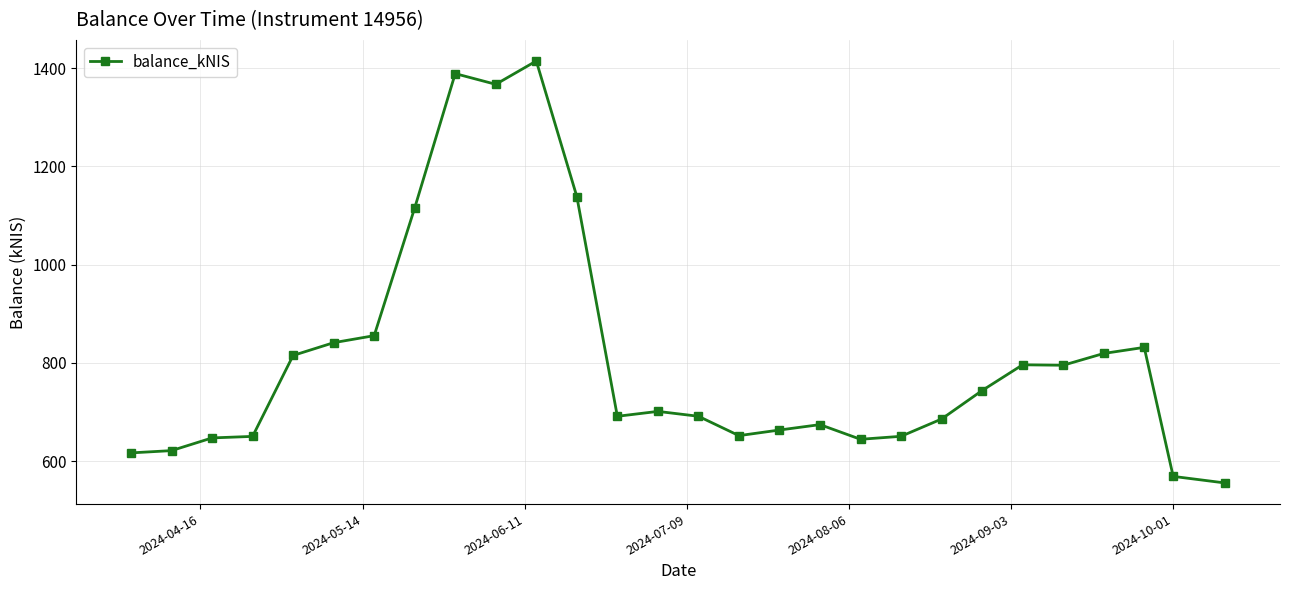

What is the greatest value displayed?

1414.6